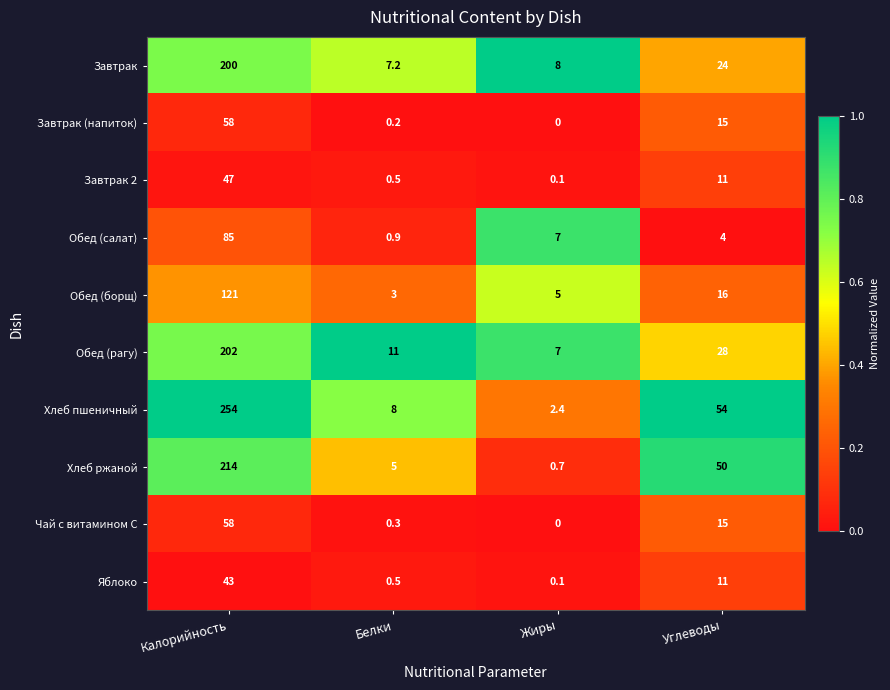

What is the difference between the maximum and minimum values in the Завтрак 2 series?

46.9